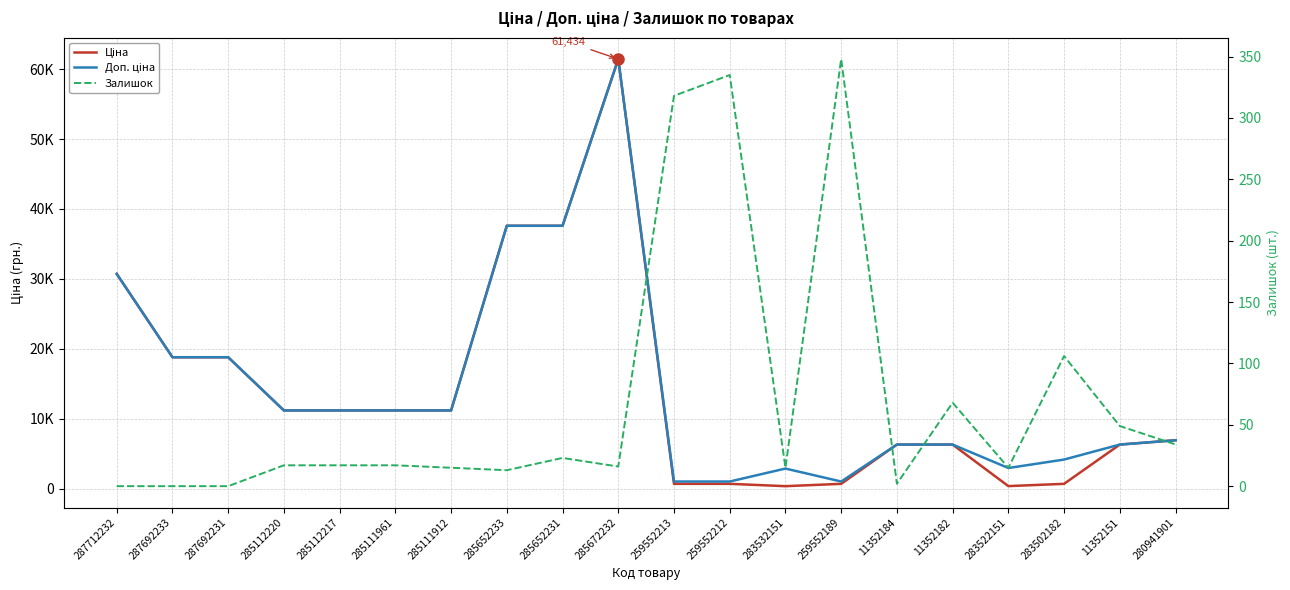

What is the total value across all series at 285111912?

22391.3